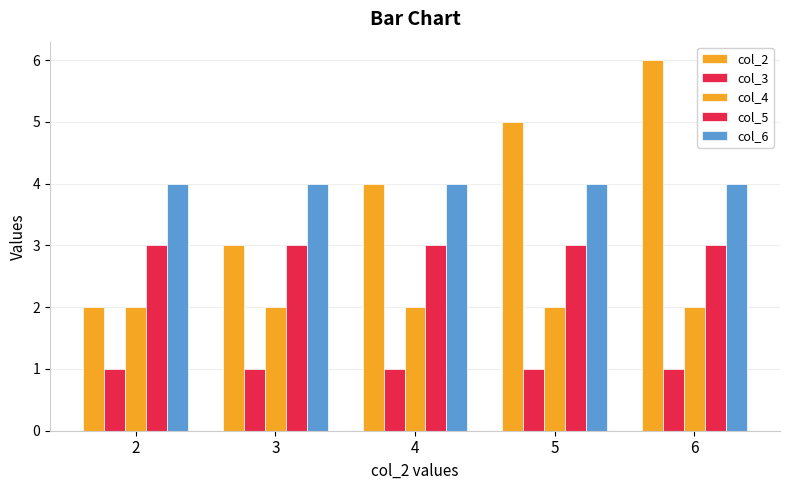

Reading left to right, extract all data points from this chart.

col_2: 2=2	3=3	4=4	5=5	6=6
col_3: 2=1	3=1	4=1	5=1	6=1
col_4: 2=2	3=2	4=2	5=2	6=2
col_5: 2=3	3=3	4=3	5=3	6=3
col_6: 2=4	3=4	4=4	5=4	6=4